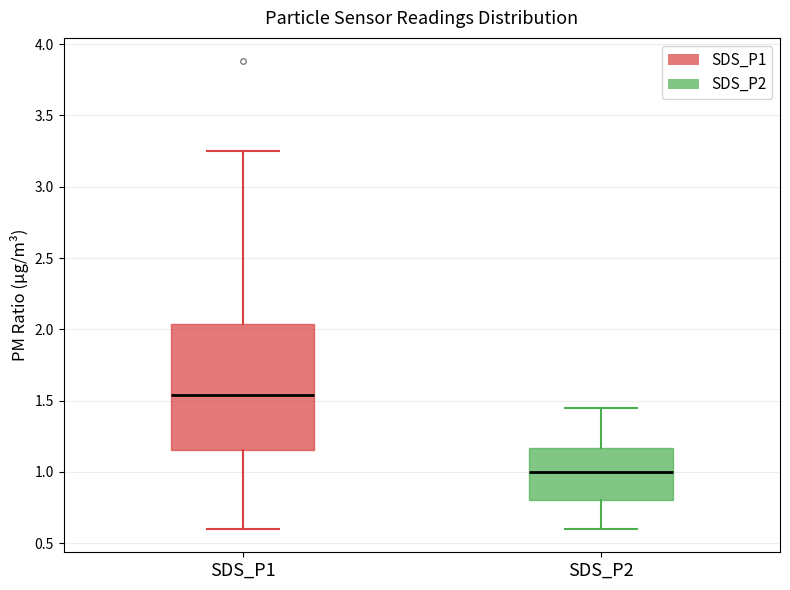

Where does the upper whisker of the box for SDS_P1 end on the y-axis? The values are not printed on the chart, so give them approximately, as read against the axis.

3.25